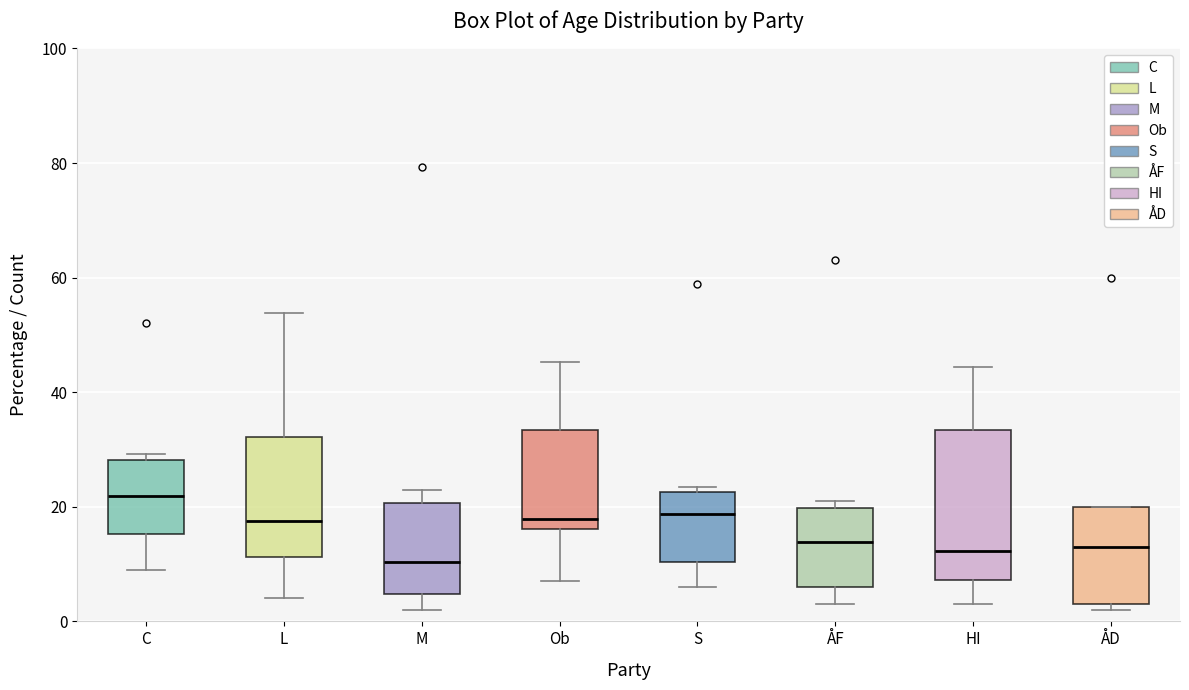

Reading left to right, transcribe this box plot: for each box, give where its median line is, the range the box spans, and where its two whiskers end, as read against the y-axis. The values are not printed on the chart, so give them approximately, as read against the axis.

C: median 22, box 16 to 28, whiskers 10 to 30
L: median 18, box 12 to 32, whiskers 4 to 54
M: median 10, box 4 to 20, whiskers 2 to 24
Ob: median 18, box 16 to 34, whiskers 8 to 46
S: median 18, box 10 to 22, whiskers 6 to 24
ÅF: median 14, box 6 to 20, whiskers 4 to 22
HI: median 12, box 8 to 34, whiskers 4 to 44
ÅD: median 14, box 4 to 20, whiskers 2 to 20